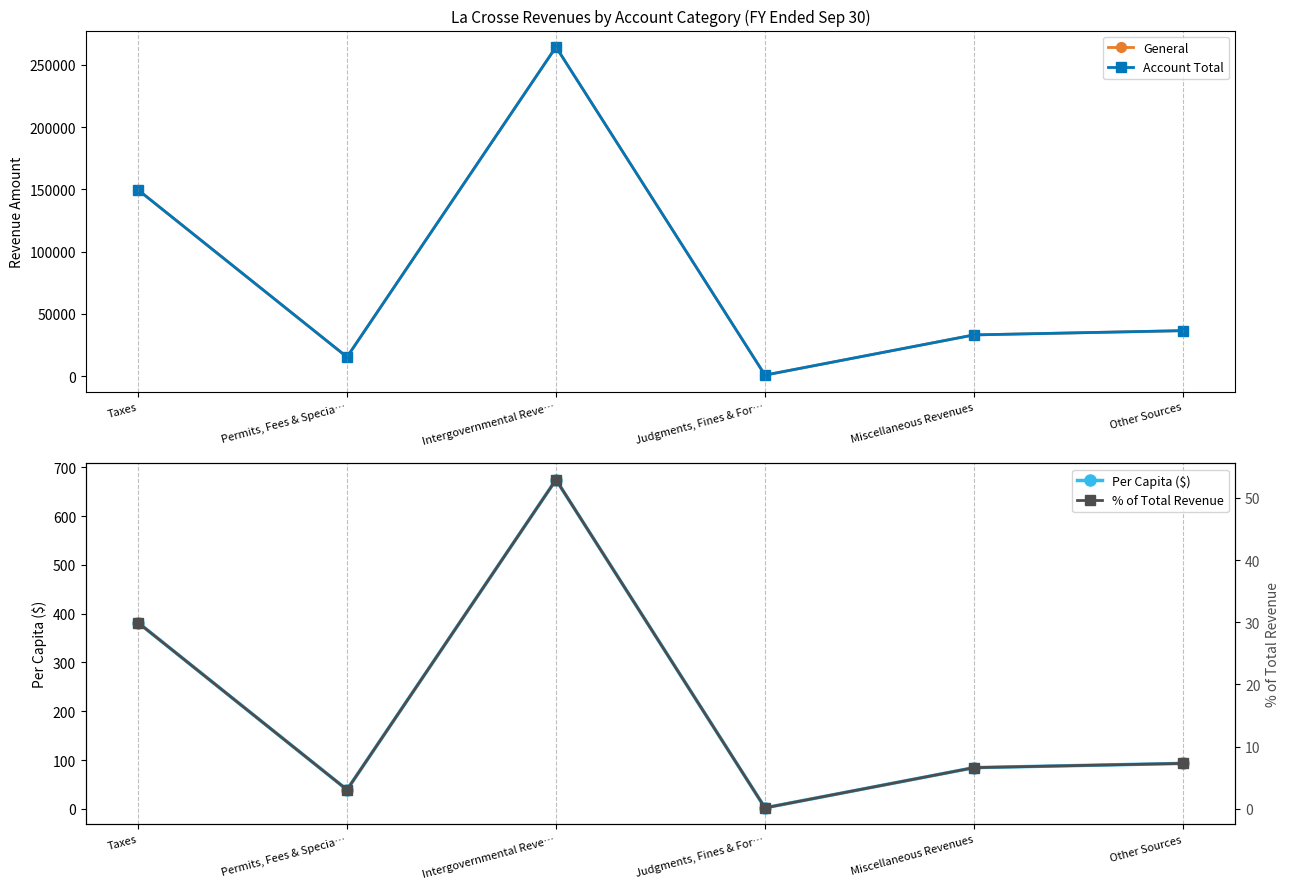

What is the label of the 3rd point from the right?

Judgments, Fines & For…